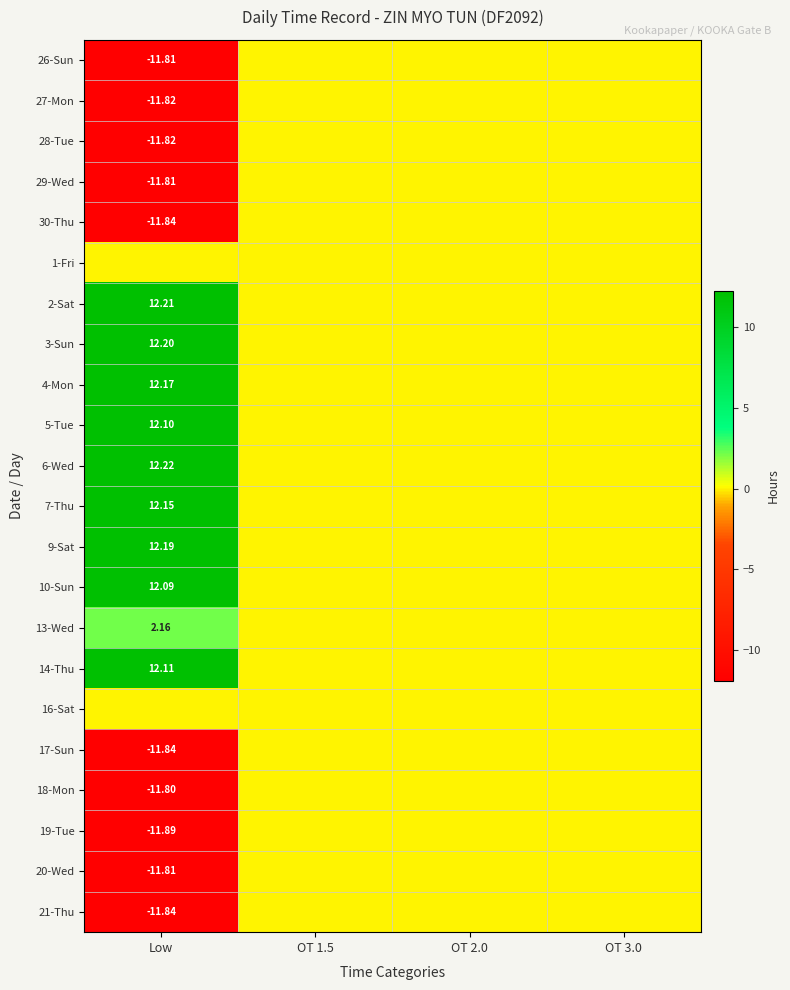

Rank the series at OT 3.0 from highest to lowest value.

26-Sun, 27-Mon, 28-Tue, 29-Wed, 30-Thu, 1-Fri, 2-Sat, 3-Sun, 4-Mon, 5-Tue, 6-Wed, 7-Thu, 9-Sat, 10-Sun, 13-Wed, 14-Thu, 16-Sat, 17-Sun, 18-Mon, 19-Tue, 20-Wed, 21-Thu